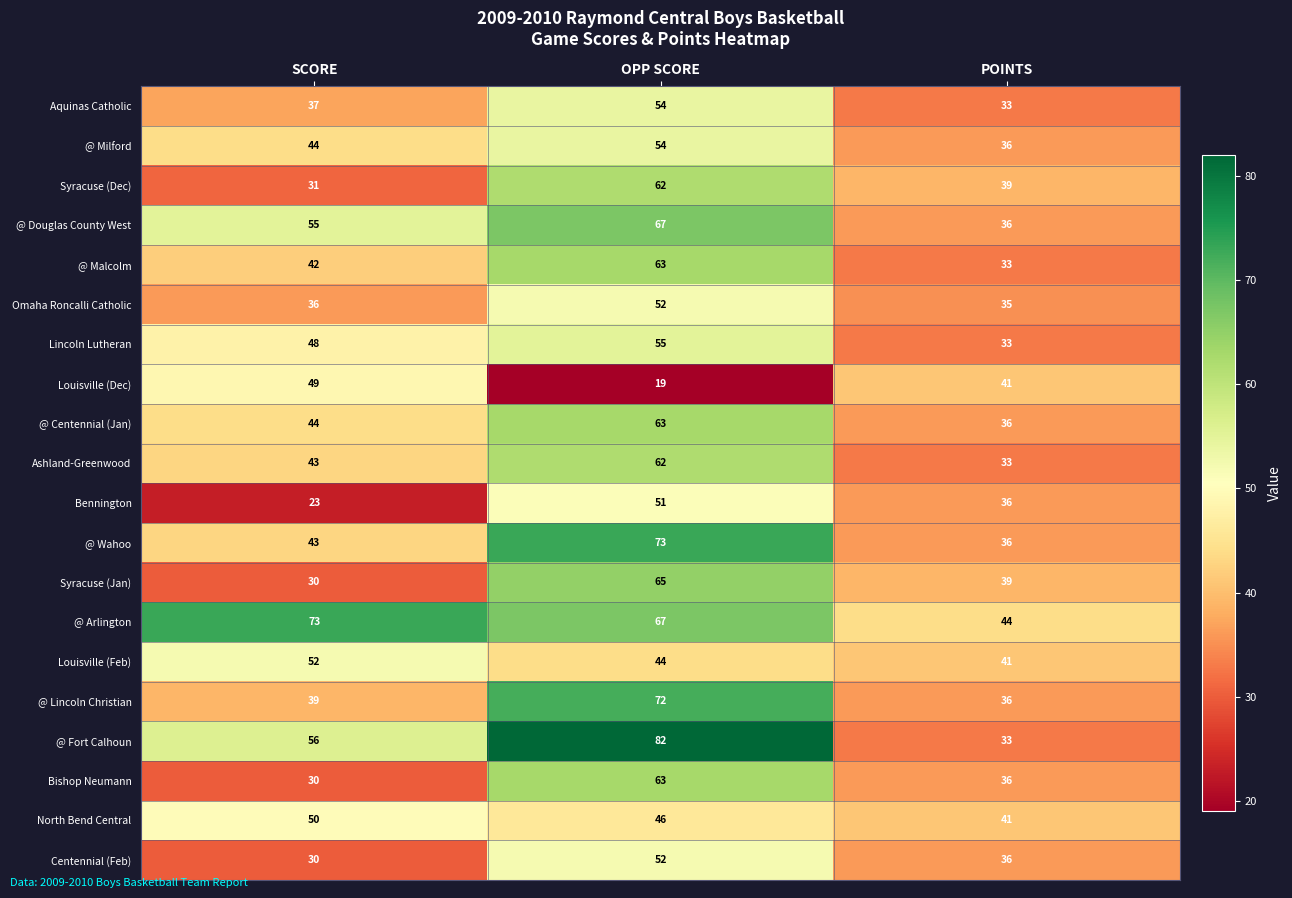

What is the total value across all series at SCORE?

855